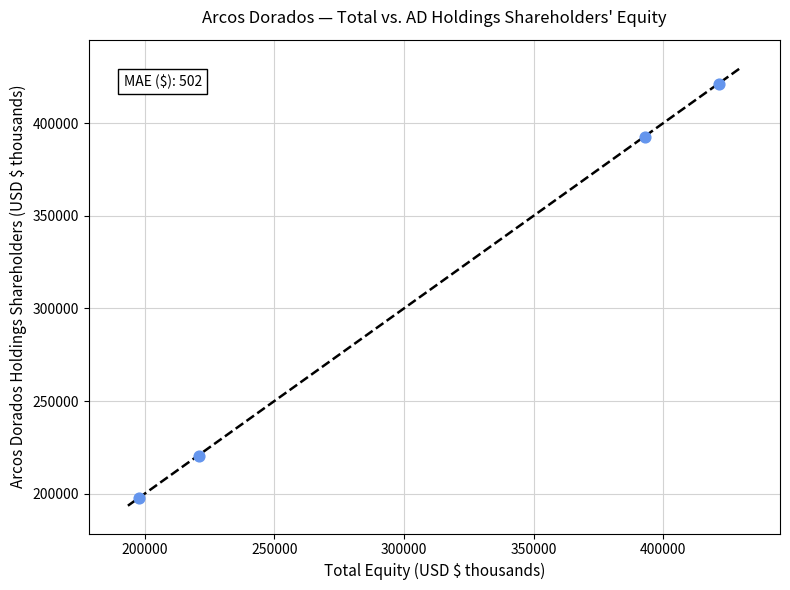

What Y value in the scatter plot is closest to 309342?

392383